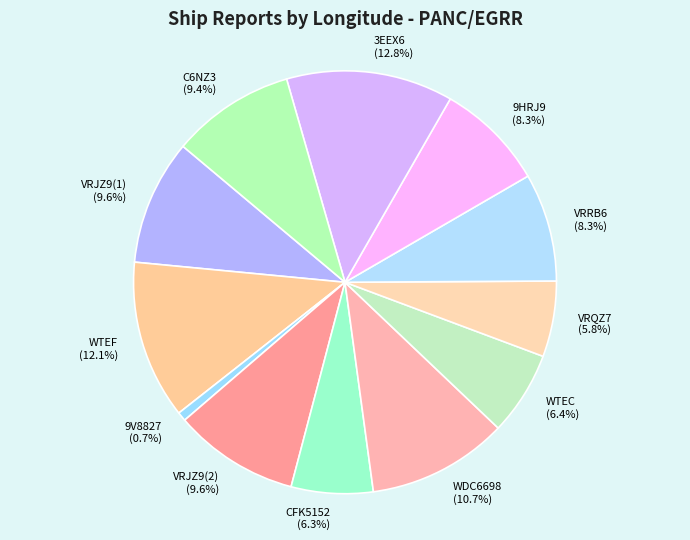

Does 9V8827 represent more than half of the total?

No